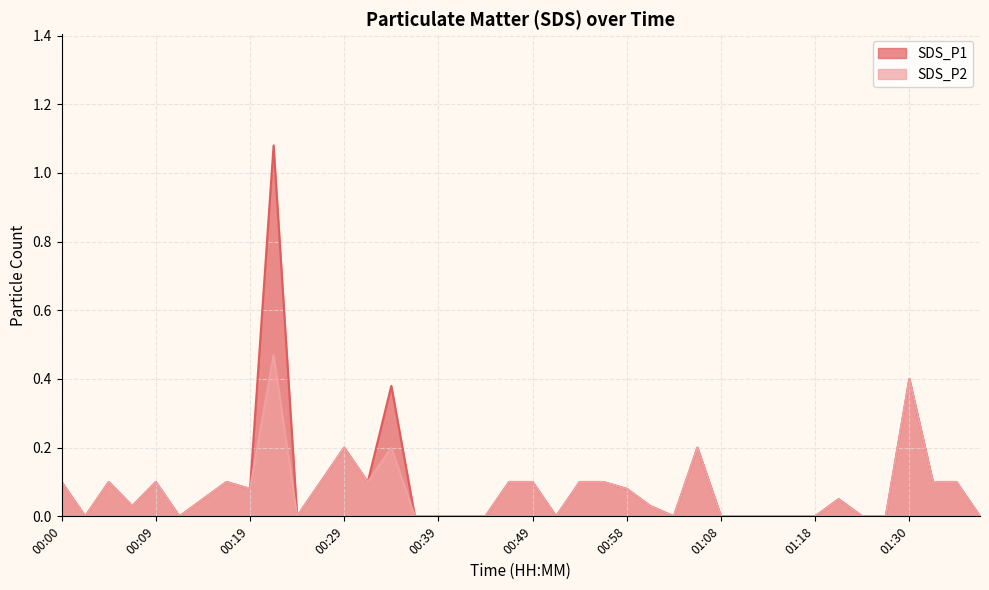

How many positive values does the SDS_P1 series have?

23